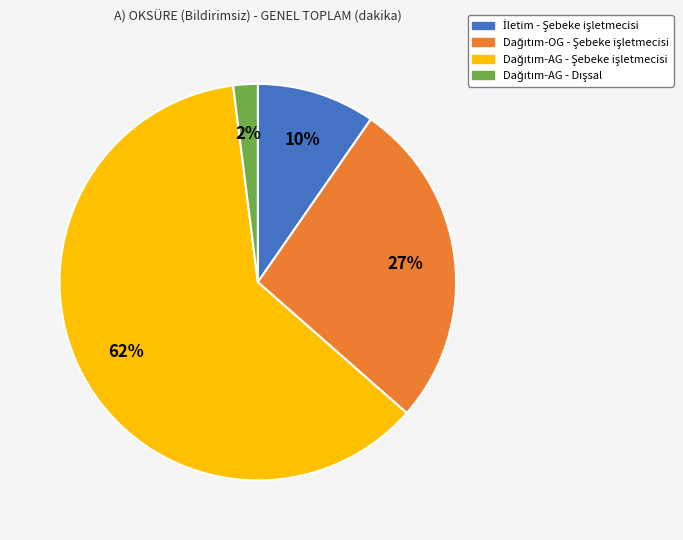

Rank the categories by value from lowest to highest.

Dağıtım-AG - Dışsal, İletim - Şebeke işletmecisi, Dağıtım-OG - Şebeke işletmecisi, Dağıtım-AG - Şebeke işletmecisi